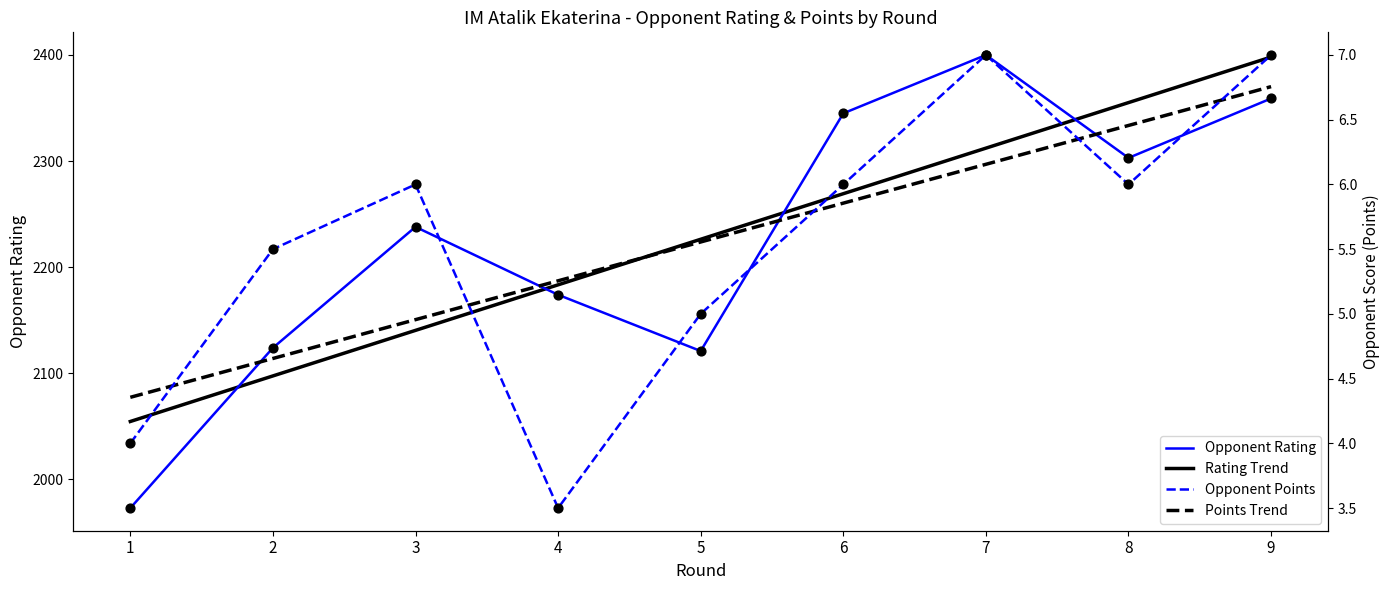

Is the value of Points Trend at 4 greater than the value of Opponent Rating at 3?

No